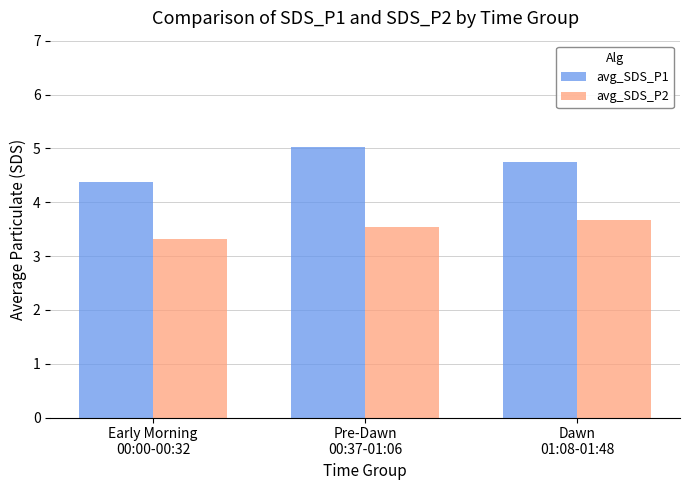

Is the value of avg_SDS_P2 at Early Morning
00:00-00:32 greater than the value of avg_SDS_P1 at Early Morning
00:00-00:32?

No